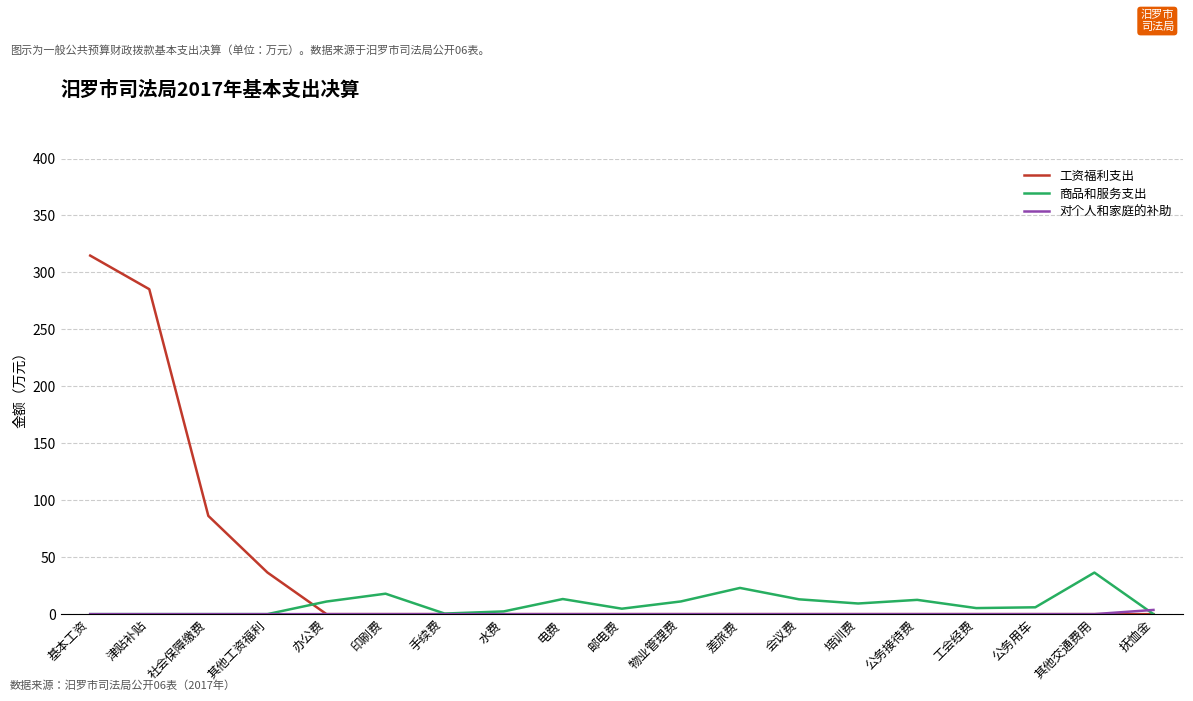

Where is 工资福利支出 nearest to the value 157?

社会保障缴费